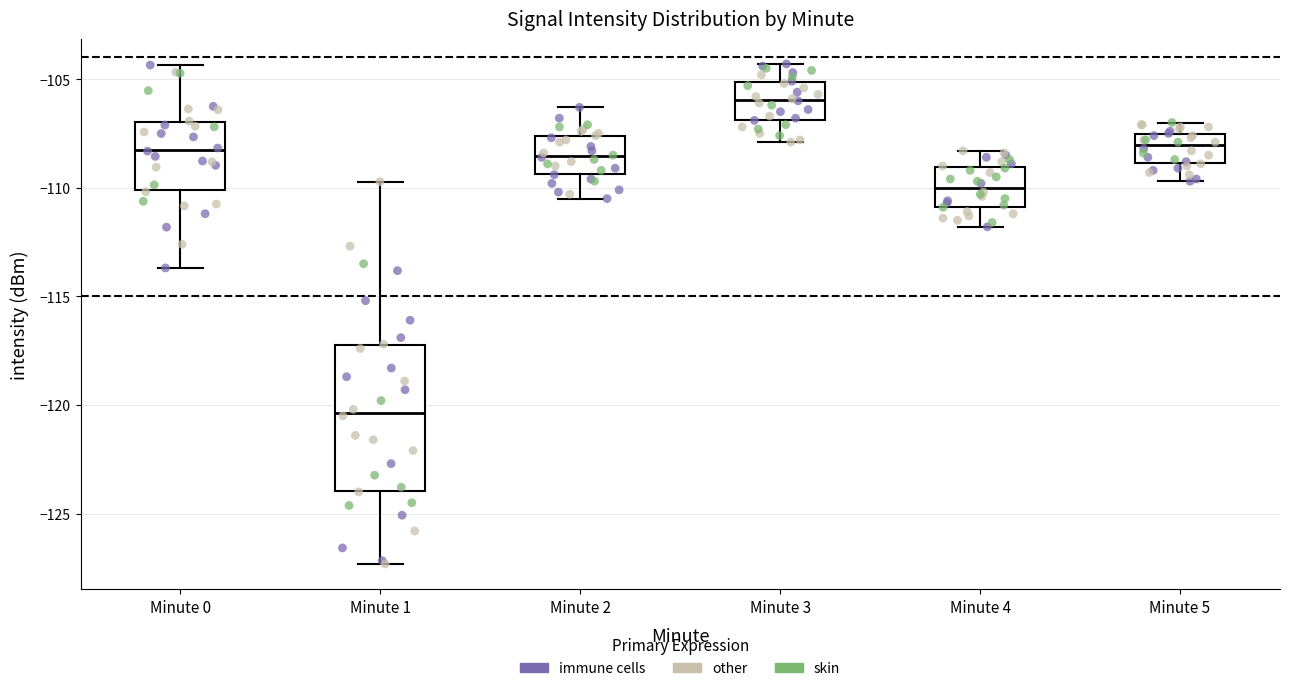

Where does the median line of the box for Minute 3 sit on the y-axis? The values are not printed on the chart, so give them approximately, as read against the axis.

-106.0